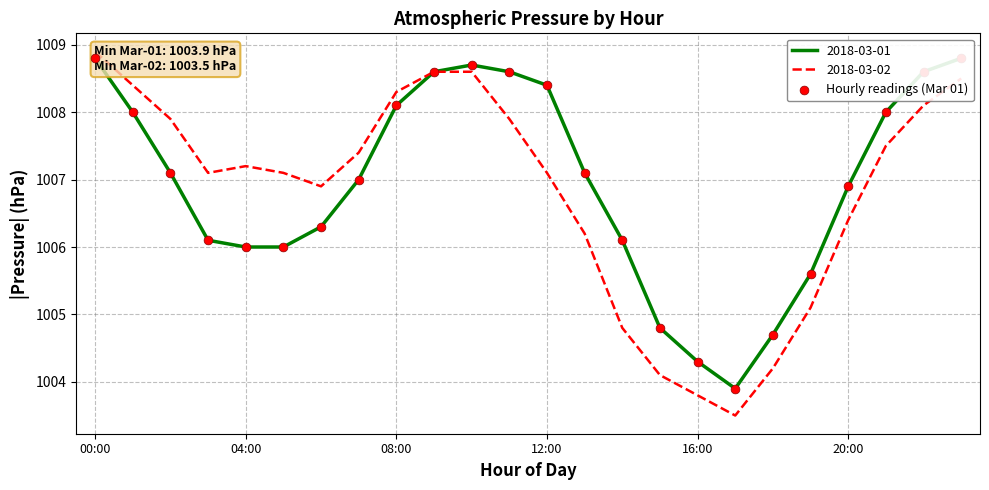

Approximately how many times larger is the value at 14 compared to 20?

1.0